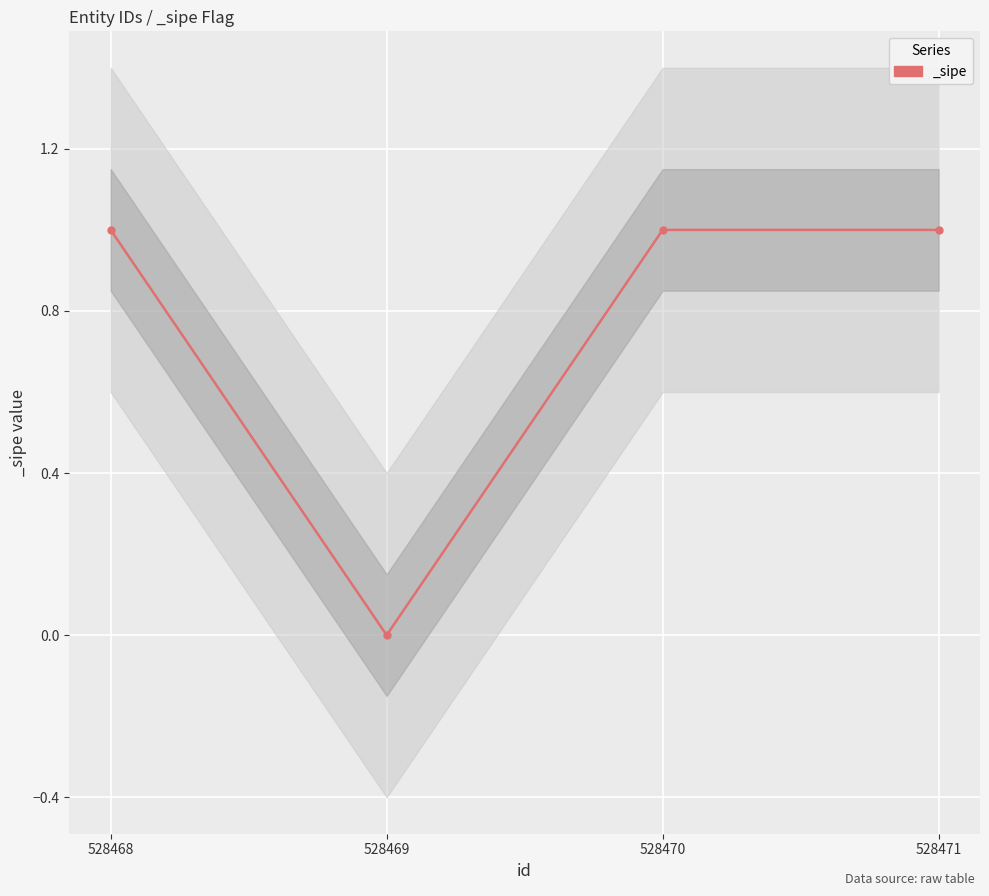

Which has a higher value, 528468 or 528471?

528468